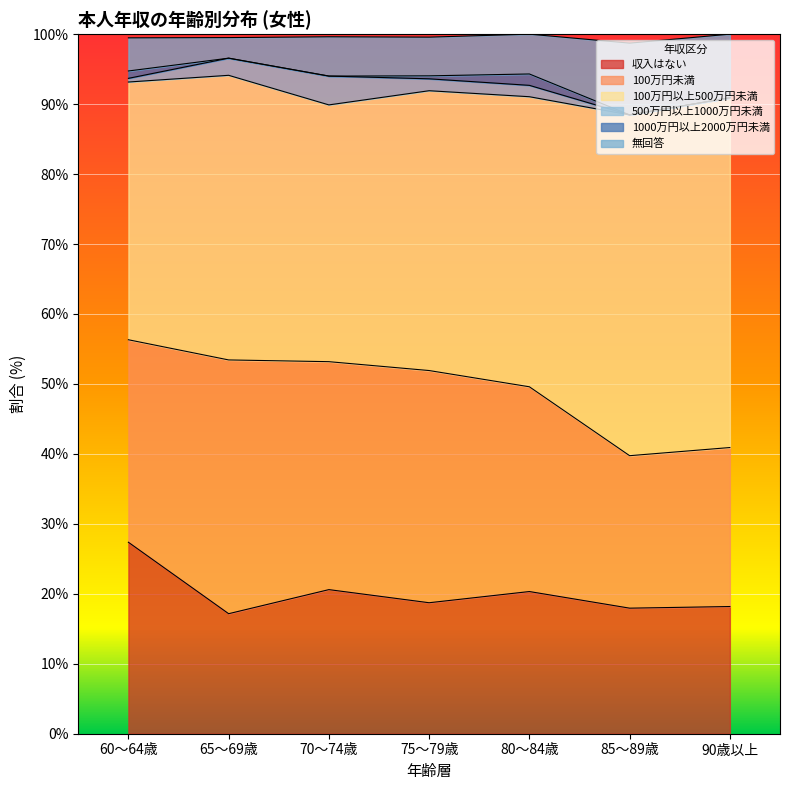

What is the sum of the 1000万円以上2000万円未満 values at 60～64歳 and 70～74歳?

1.1